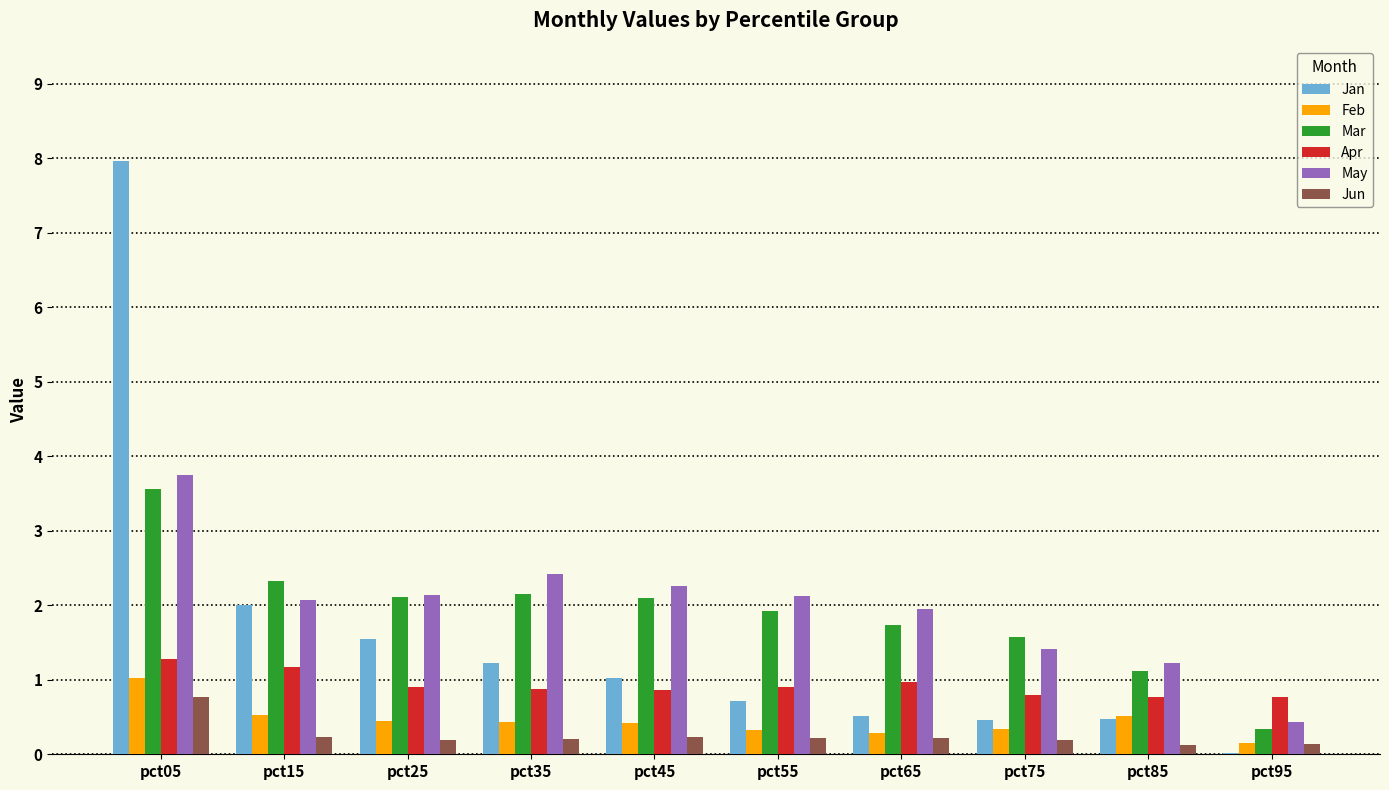

What is the total value across all series at pct75?

4.8